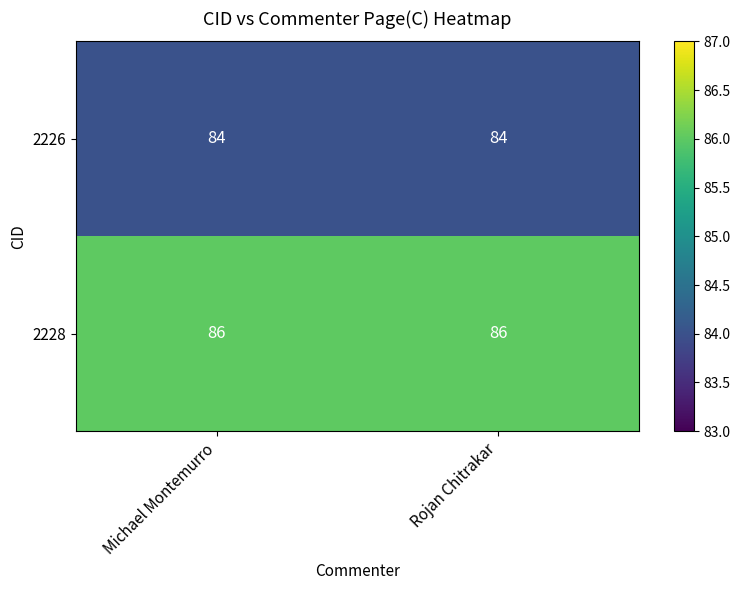

What is the spread (max minus min) of values at Rojan Chitrakar?

2